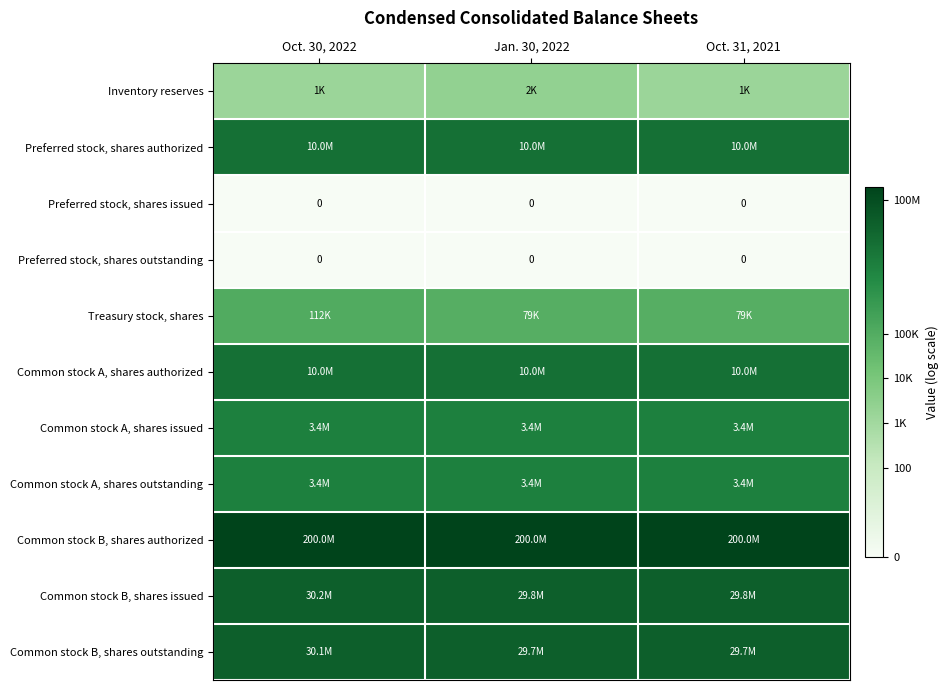

Which series has the widest spread of values?

Inventory reserves